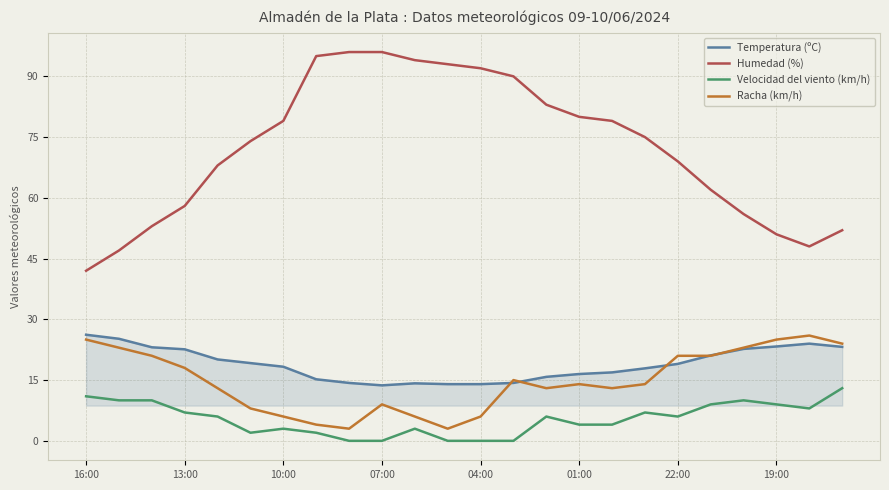

In Temperatura (ºC), how many points are higher than both neighbors (excluding endpoints)?

2